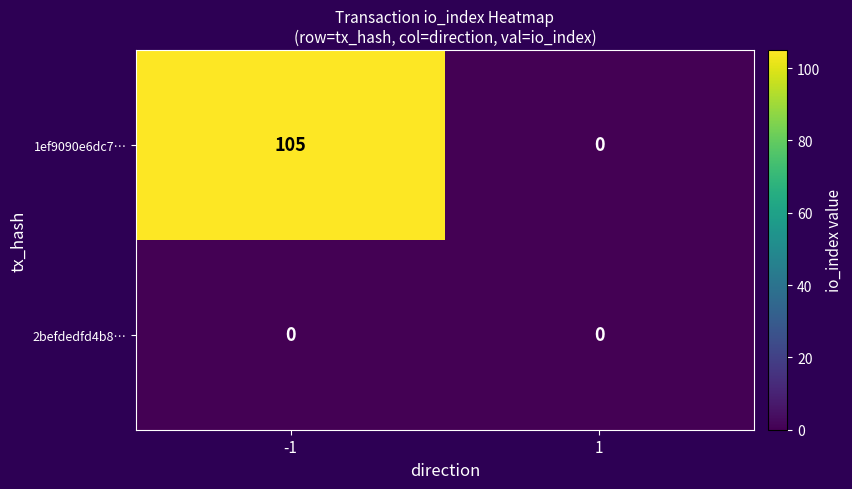

List the series in order of their peak value, highest first.

1ef9090e6dc7…, 2befdedfd4b8…